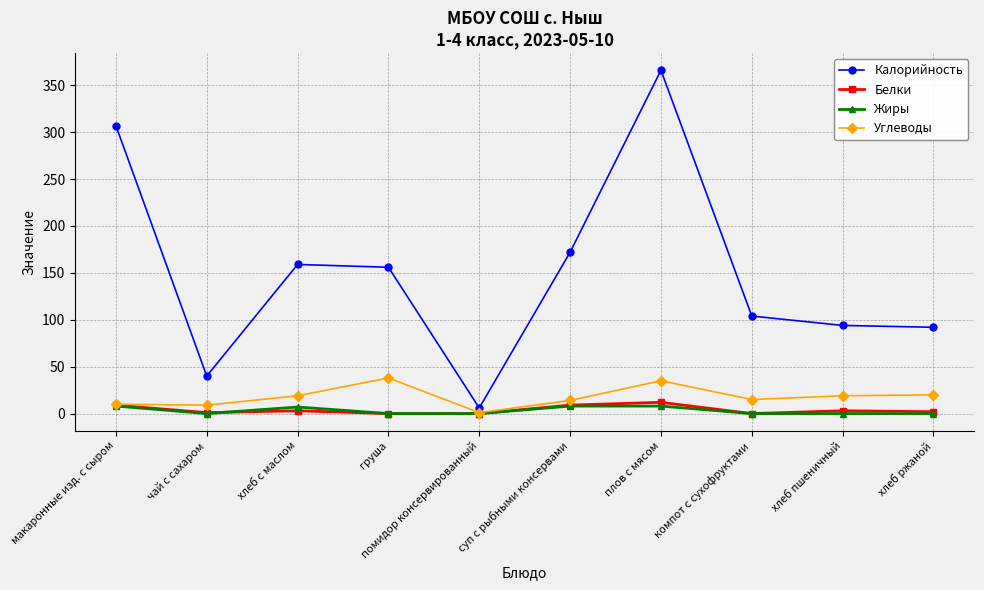

Which series has the widest spread of values?

Калорийность